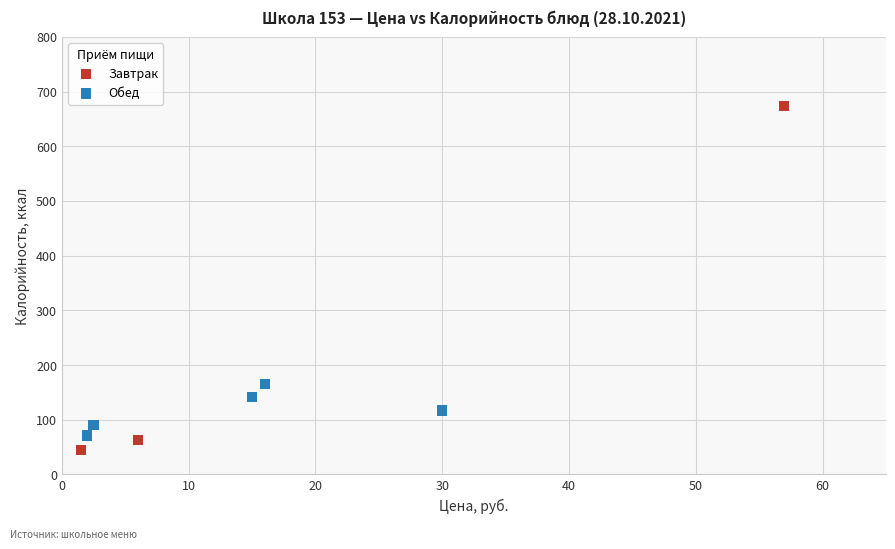

Which series reaches the maximum Y coordinate?

Завтрак